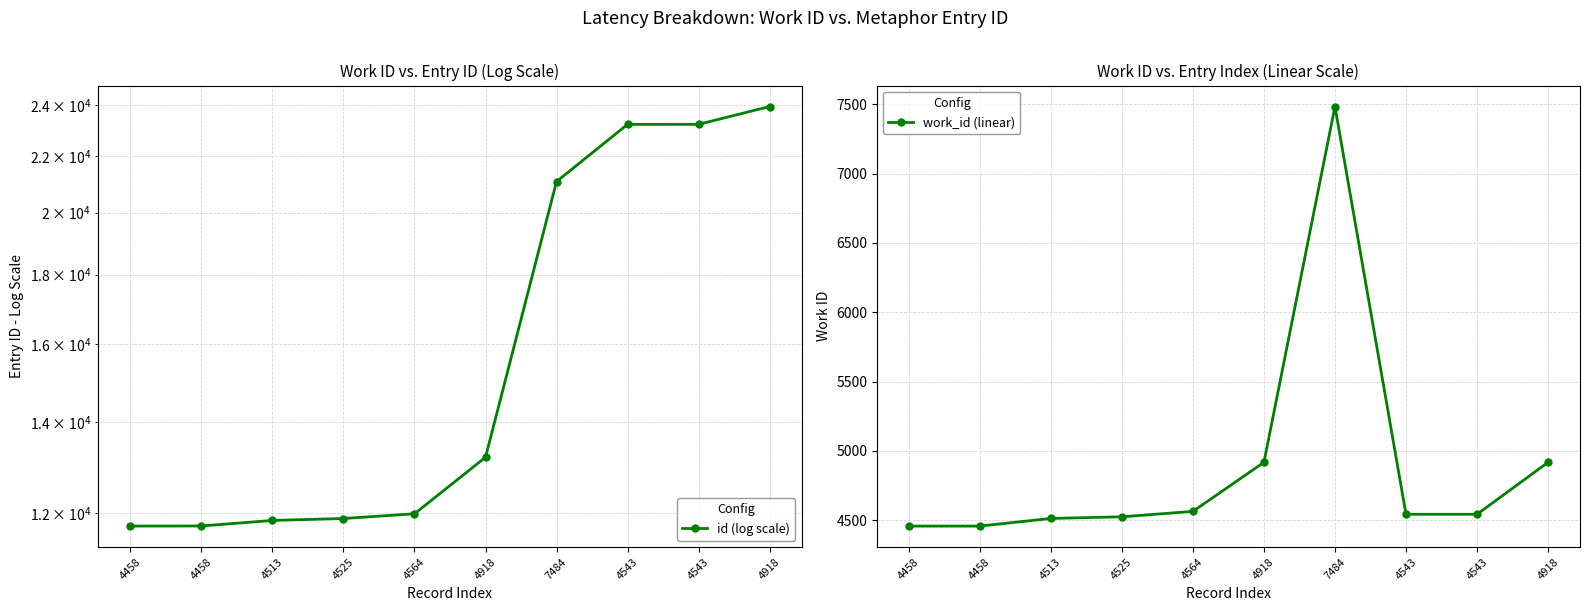

True or false: id (log scale) and work_id (linear) cross at least once.

False